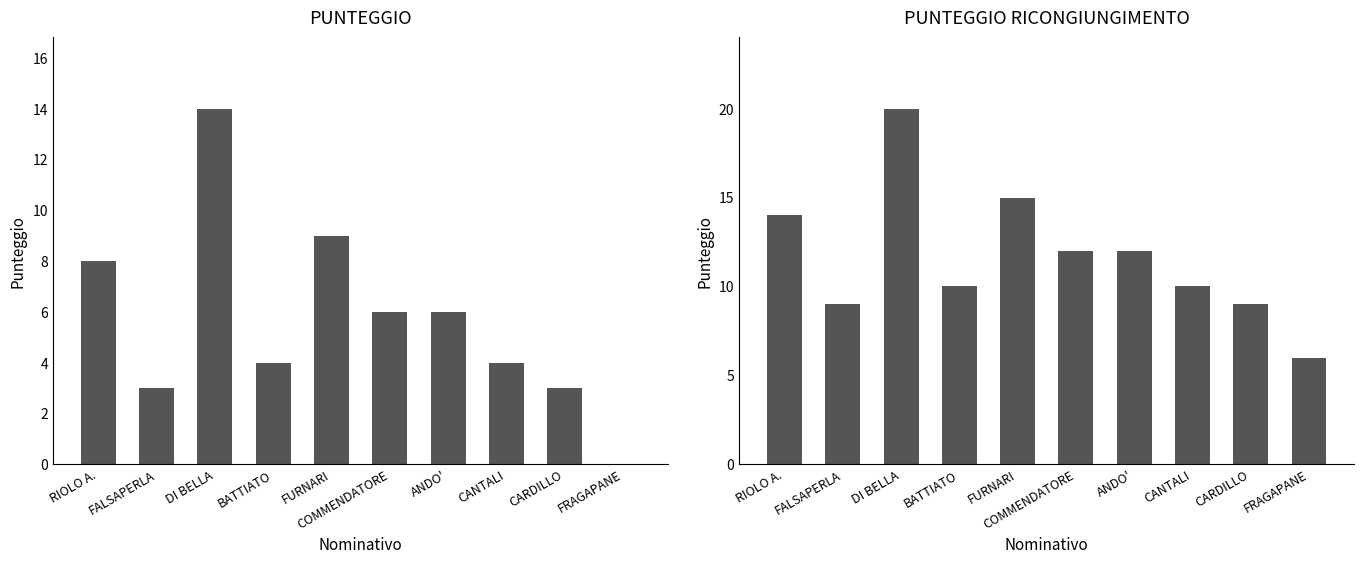

At which label does PUNTEGGIO reach its peak?

DI BELLA